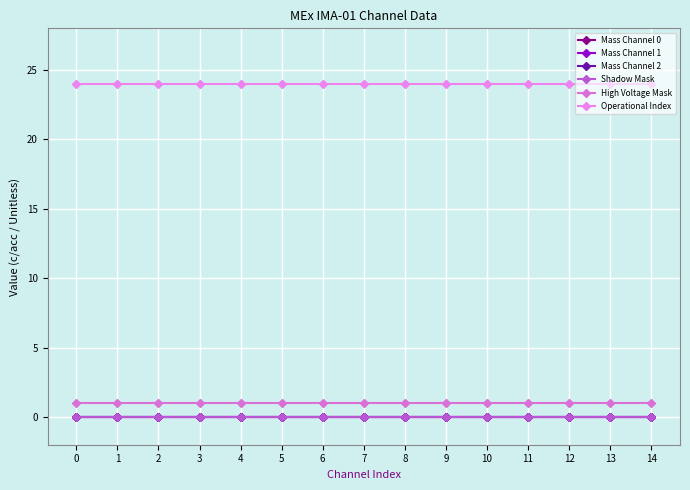

Which series changed the most between 11 and 13?

Mass Channel 0